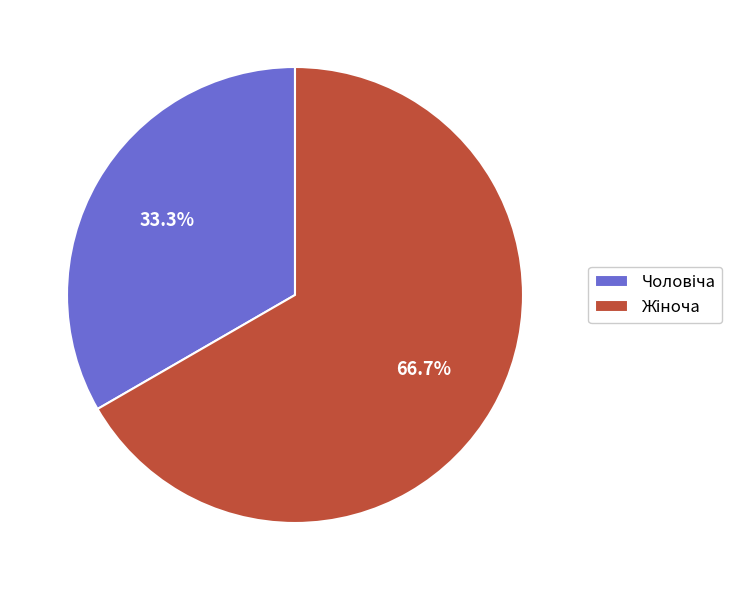

To the nearest percent, what is the difference between the largest and smallest slice percentages?

33%